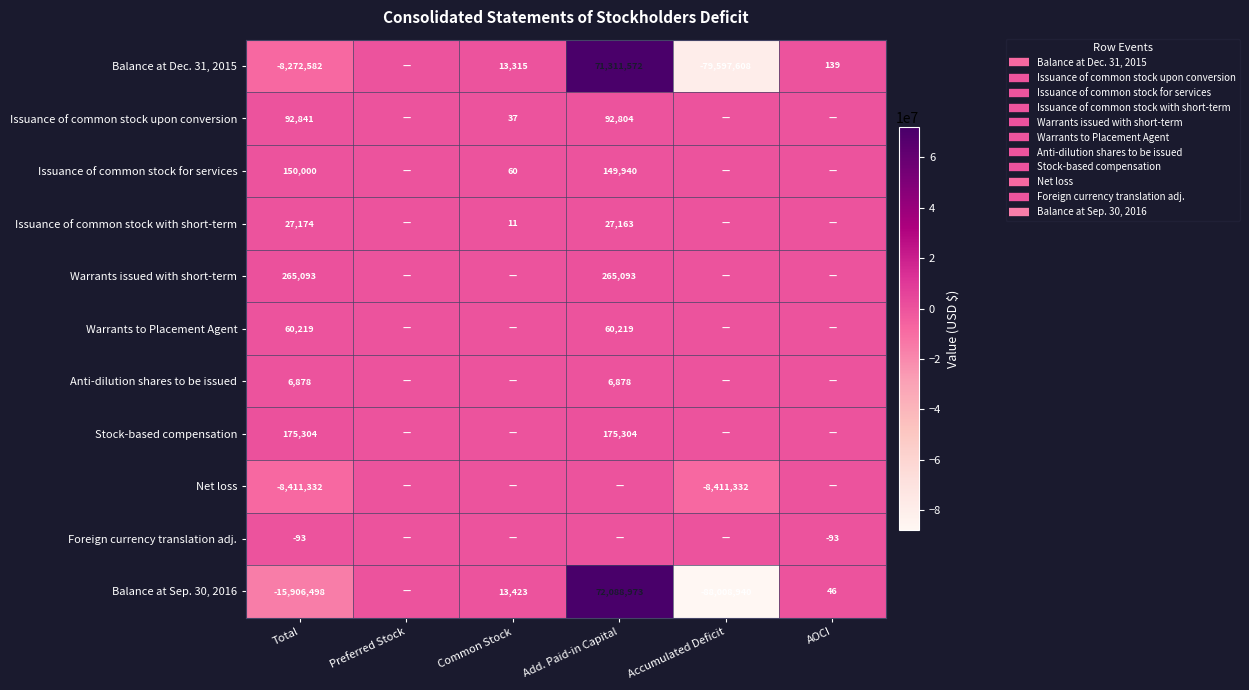

True or false: Issuance of common stock upon conversion has a value of 92804 at Add. Paid-in Capital.

True